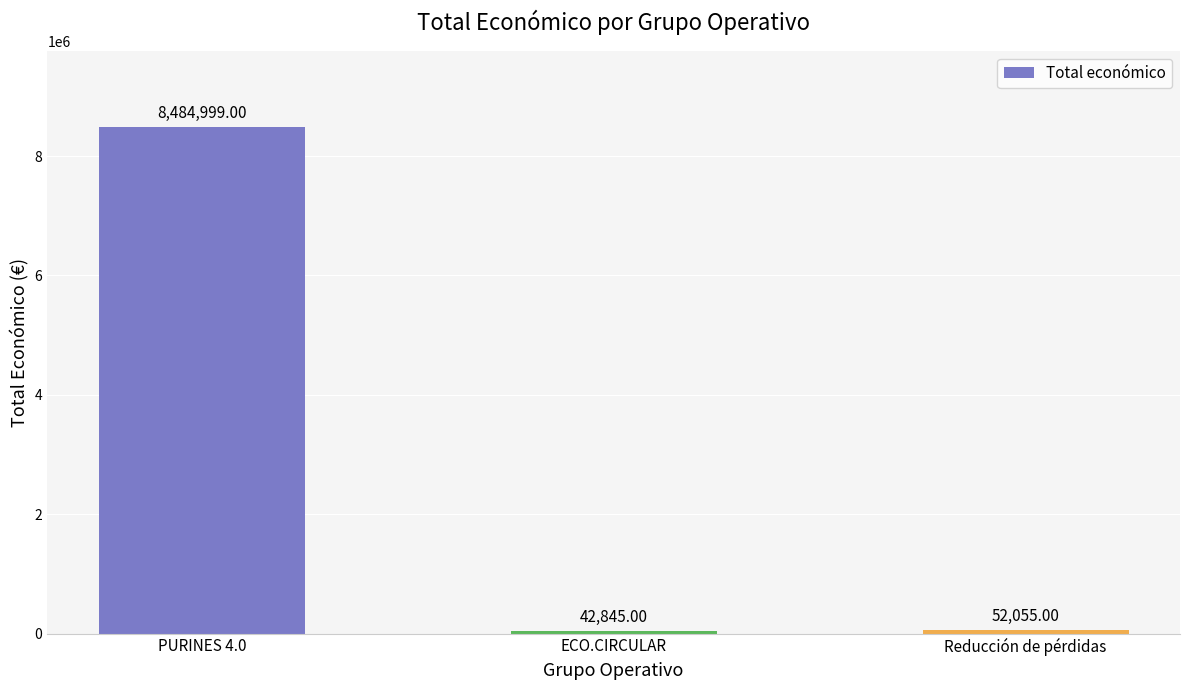

At which category does the chart reach its minimum across all series?

ECO.CIRCULAR